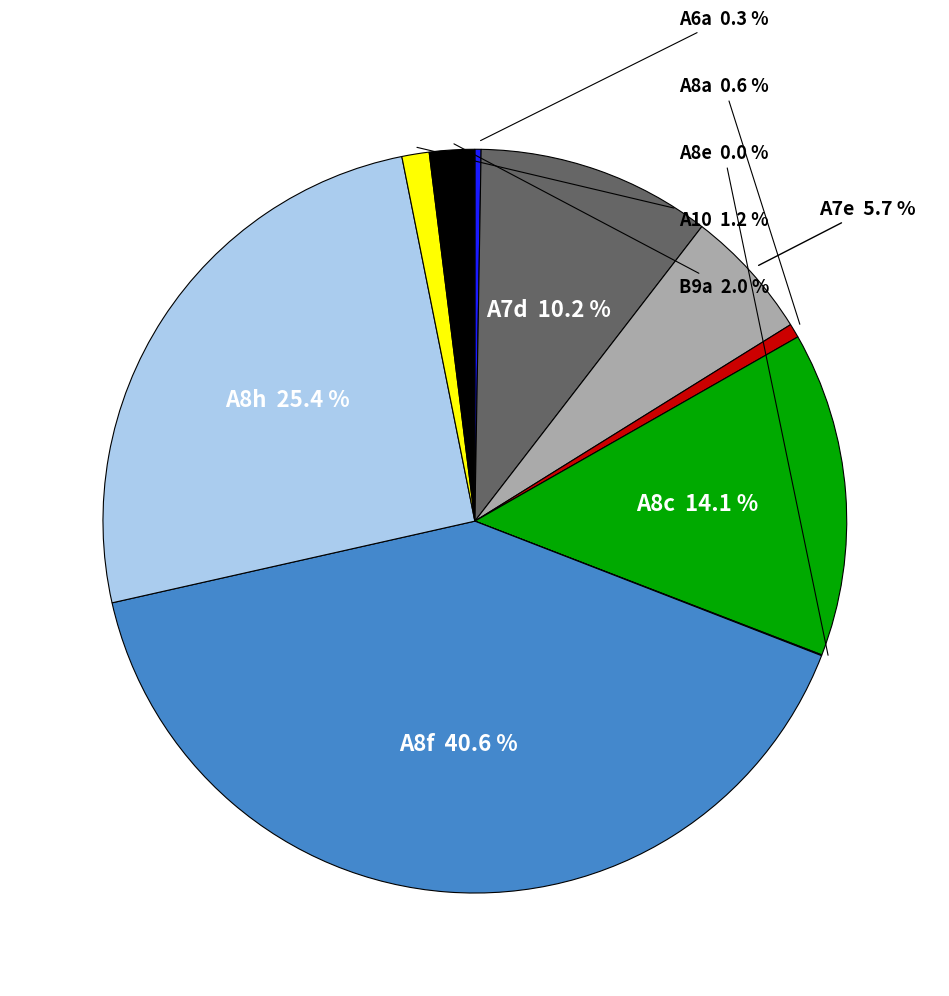

Is there a majority slice in this chart?

No